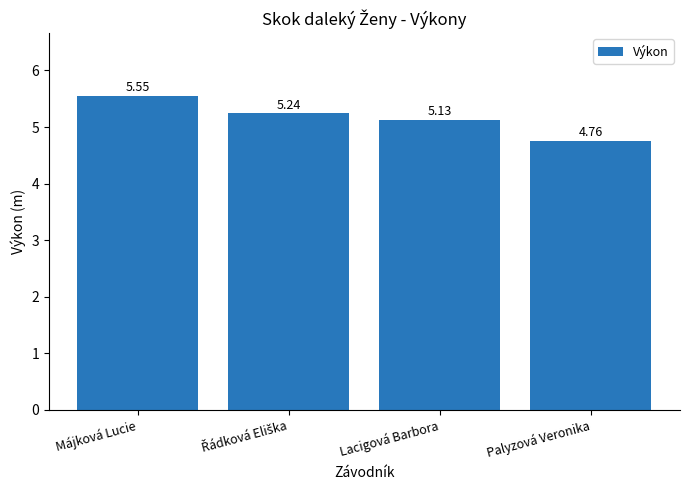

True or false: the data shows 8.5 at Palyzová Veronika.

False